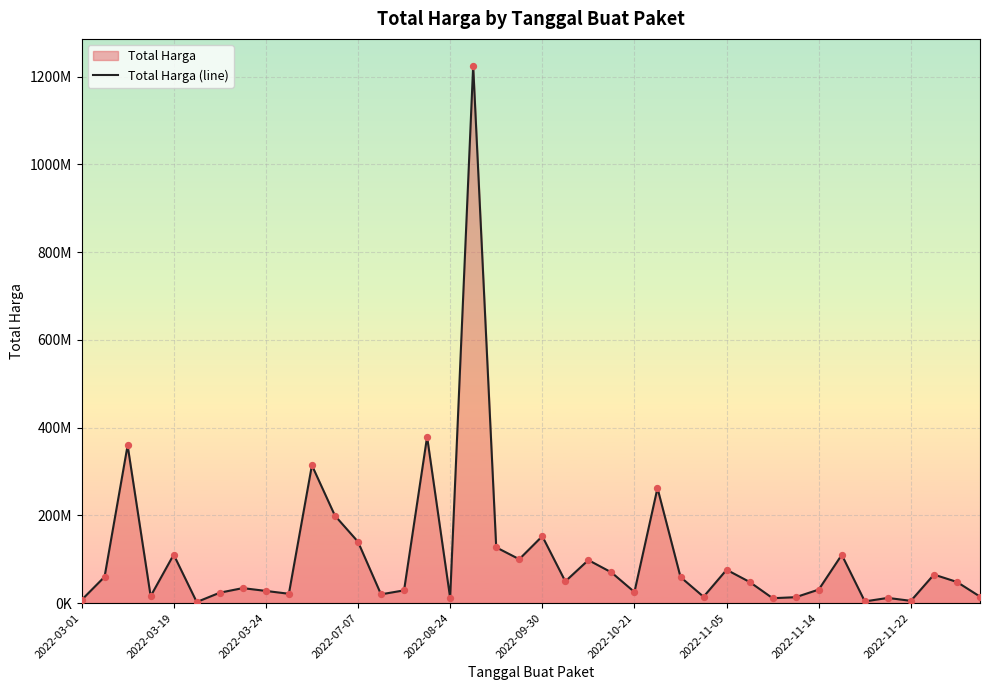

What is the change in value from 30 to 33?

+98900000